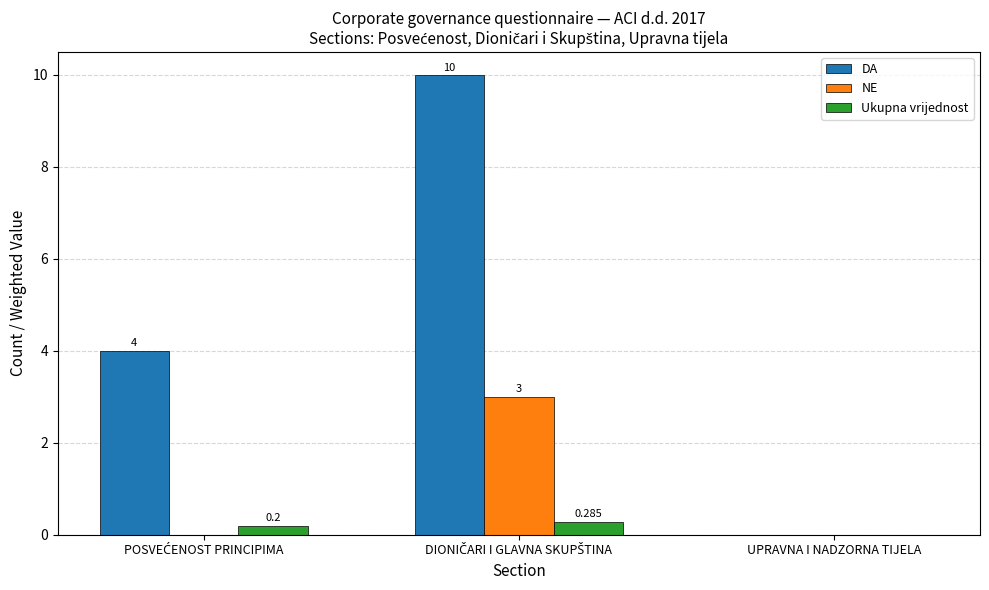

Which series has the largest total across all categories?

DA